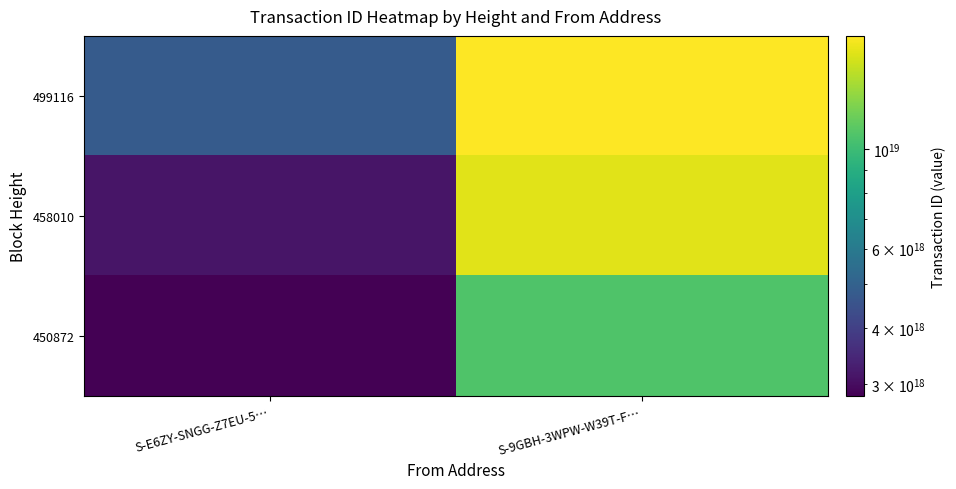

What is the spread (max minus min) of values at S-E6ZY-SNGG-Z7EU-5…?

1956732637988342272